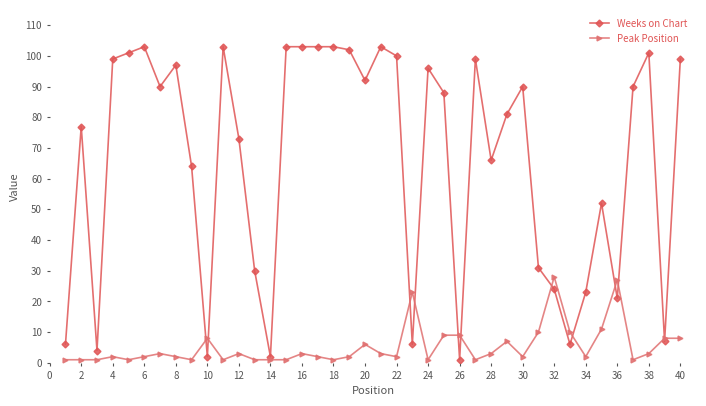

What is the minimum value for Weeks on Chart?

1